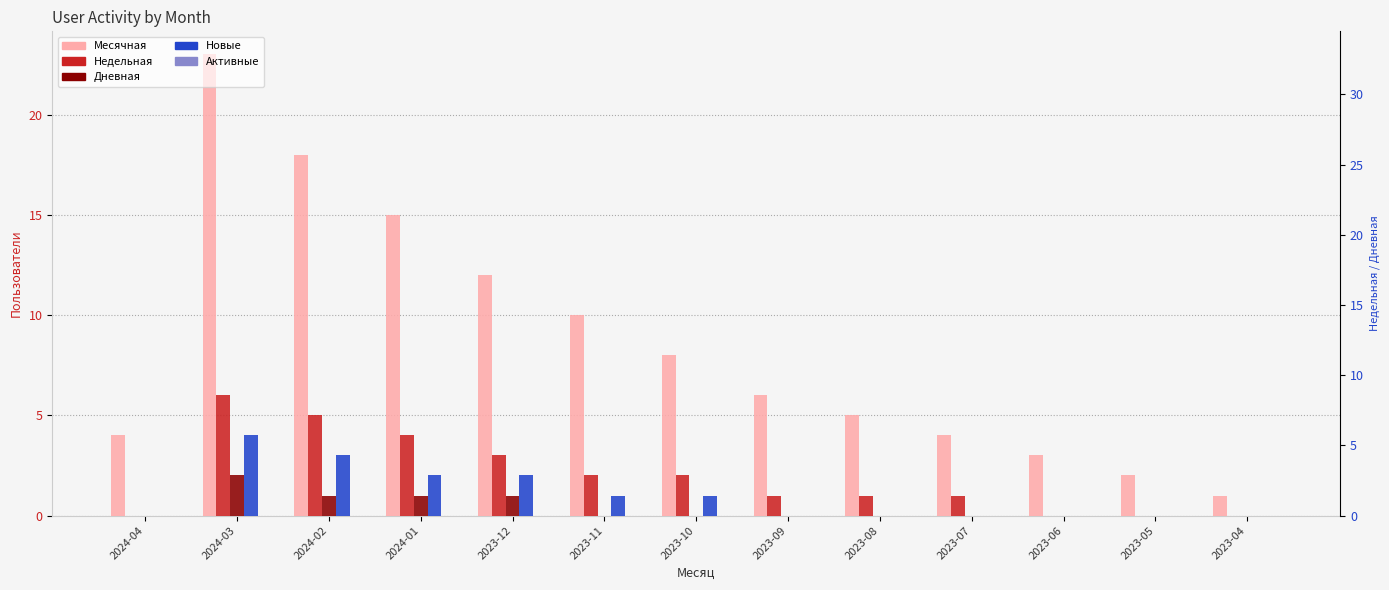

Reading left to right, what are all the values shown in this chart?

Месячная: 2024-04=4	2024-03=23	2024-02=18	2024-01=15	2023-12=12	2023-11=10	2023-10=8	2023-09=6	2023-08=5	2023-07=4	2023-06=3	2023-05=2	2023-04=1
Недельная: 2024-04=0	2024-03=6	2024-02=5	2024-01=4	2023-12=3	2023-11=2	2023-10=2	2023-09=1	2023-08=1	2023-07=1	2023-06=0	2023-05=0	2023-04=0
Дневная: 2024-04=0	2024-03=2	2024-02=1	2024-01=1	2023-12=1	2023-11=0	2023-10=0	2023-09=0	2023-08=0	2023-07=0	2023-06=0	2023-05=0	2023-04=0
Новые: 2024-04=0	2024-03=4	2024-02=3	2024-01=2	2023-12=2	2023-11=1	2023-10=1	2023-09=0	2023-08=0	2023-07=0	2023-06=0	2023-05=0	2023-04=0
Активные: 2024-04=0	2024-03=0	2024-02=0	2024-01=0	2023-12=0	2023-11=0	2023-10=0	2023-09=0	2023-08=0	2023-07=0	2023-06=0	2023-05=0	2023-04=0